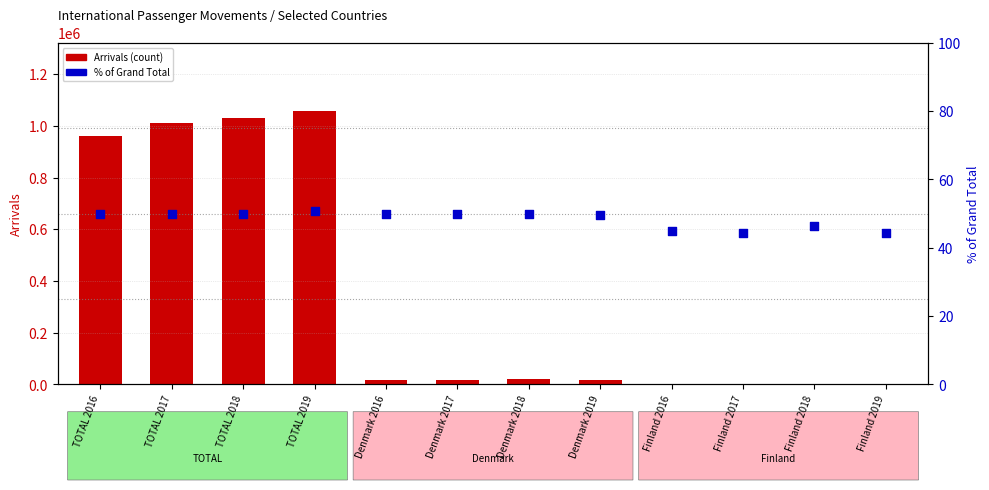

What are all the series names shown in the legend?

Arrivals (count), % of Grand Total